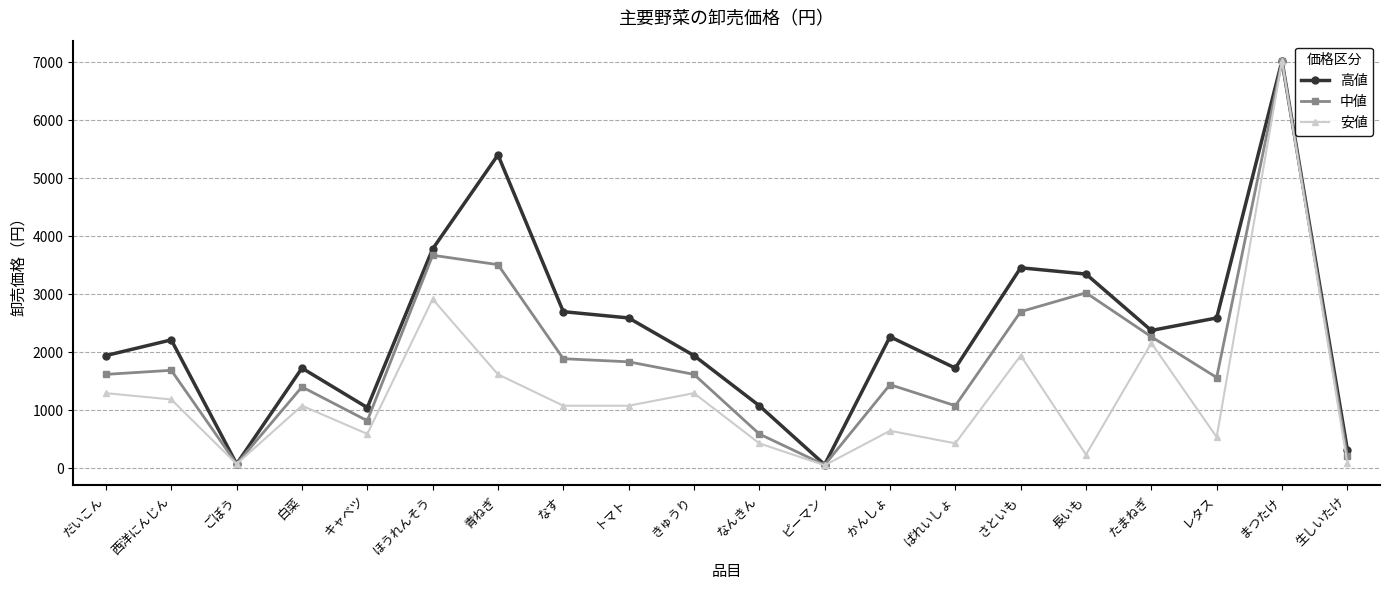

The 中値 series shows 459 at レタス. True or false?

False